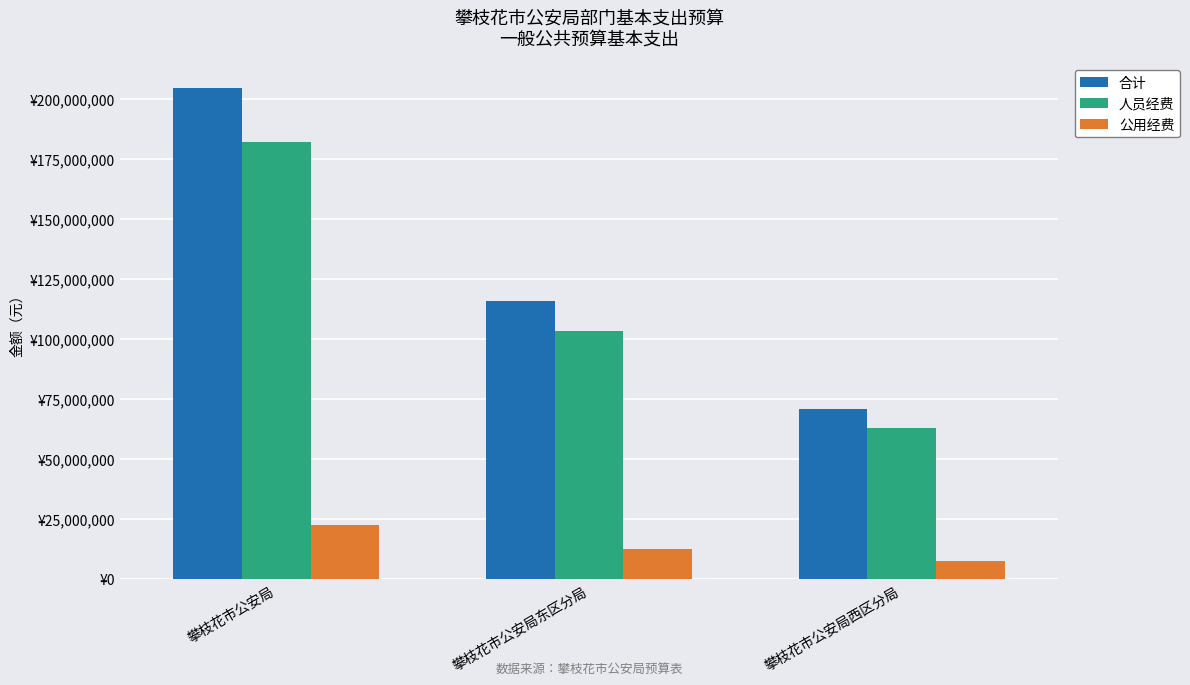

What are all the series names shown in the legend?

合计, 人员经费, 公用经费